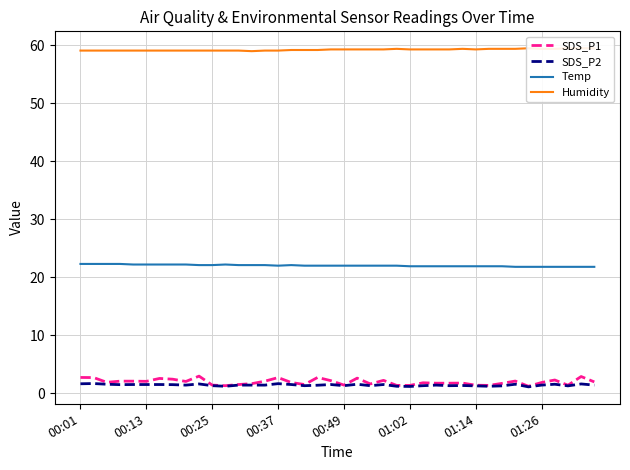

In Humidity, how many points are lower than both neighbors (excluding endpoints)?

2